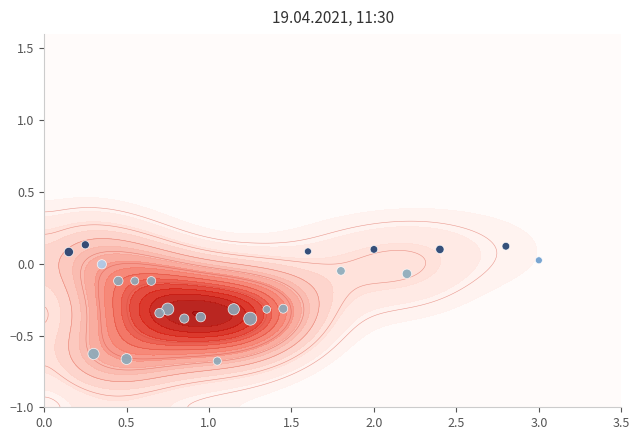

How many categories are shown in the chart?

25